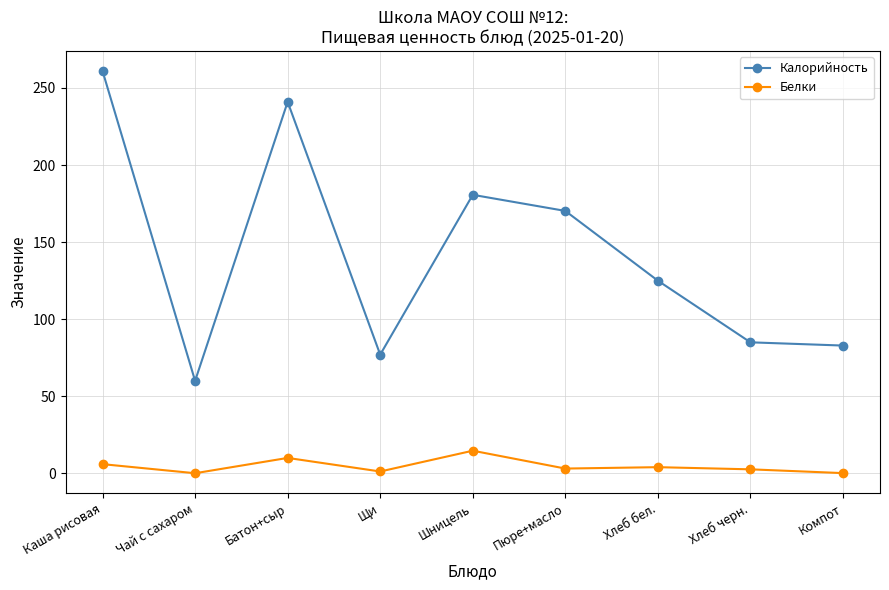

At how many categories does at least one series exceed 153?

4